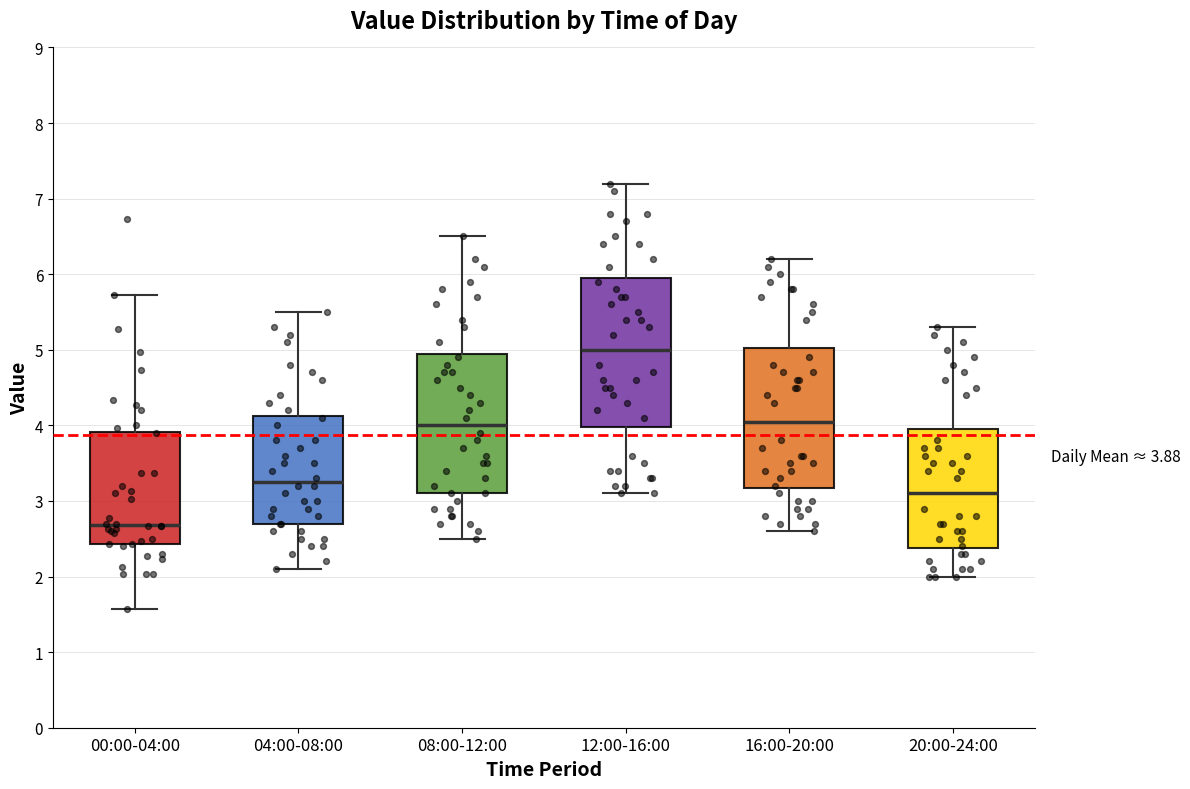

Which box is the tallest, from its lower edge to its upper edge?

12:00-16:00